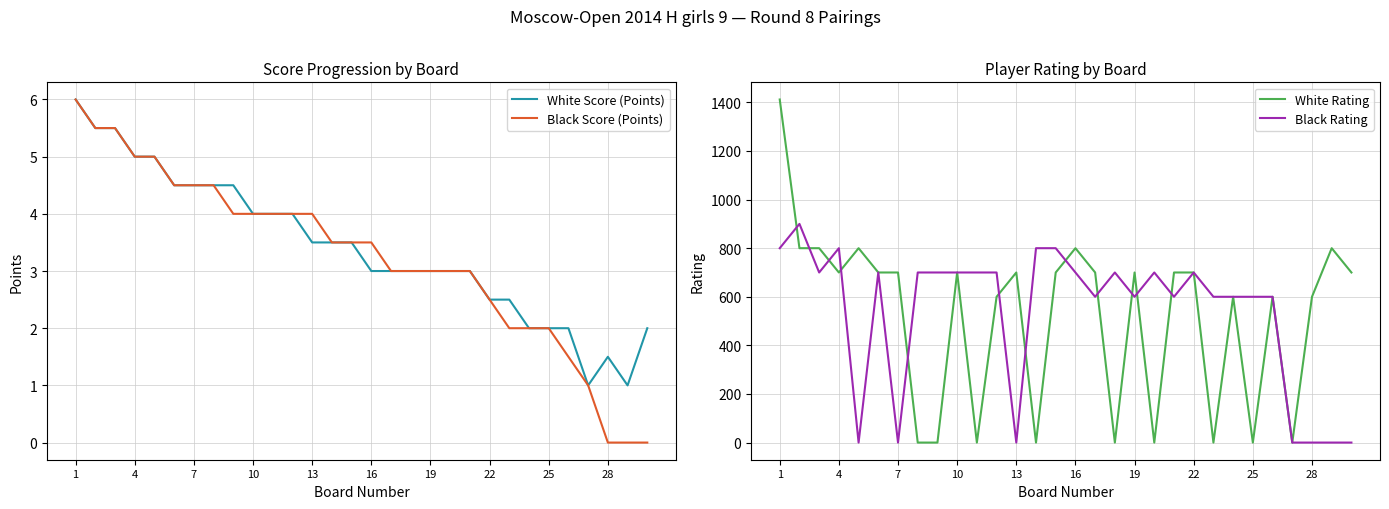

What is the maximum value for White Rating?

1412